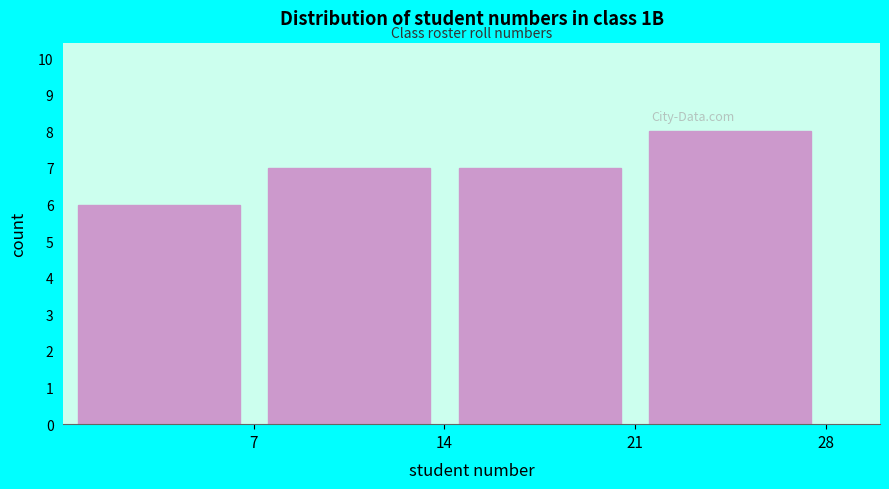

How tall is the bar that spans 7 to 14 on the x-axis? The values are not printed on the chart, so give them approximately, as read against the axis.

7